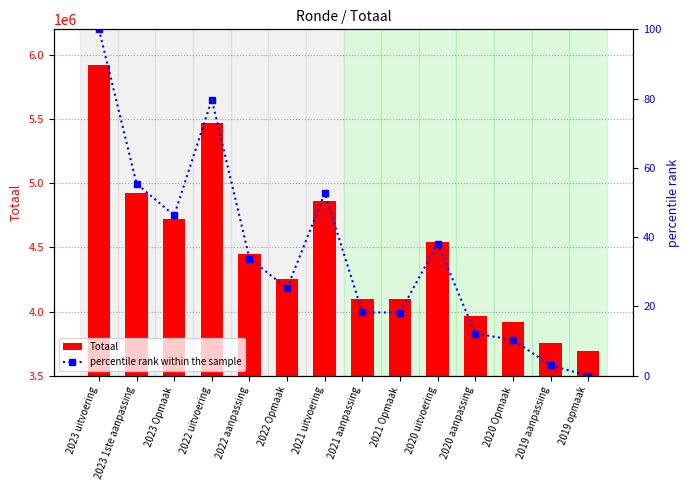

List the labels in order of Totaal value, smallest first.

2019 opmaak, 2019 aanpassing, 2020 Opmaak, 2020 aanpassing, 2021 Opmaak, 2021 aanpassing, 2022 Opmaak, 2022 aanpassing, 2020 uitvoering, 2023 Opmaak, 2021 uitvoering, 2023 1ste aanpassing, 2022 uitvoering, 2023 uitvoering